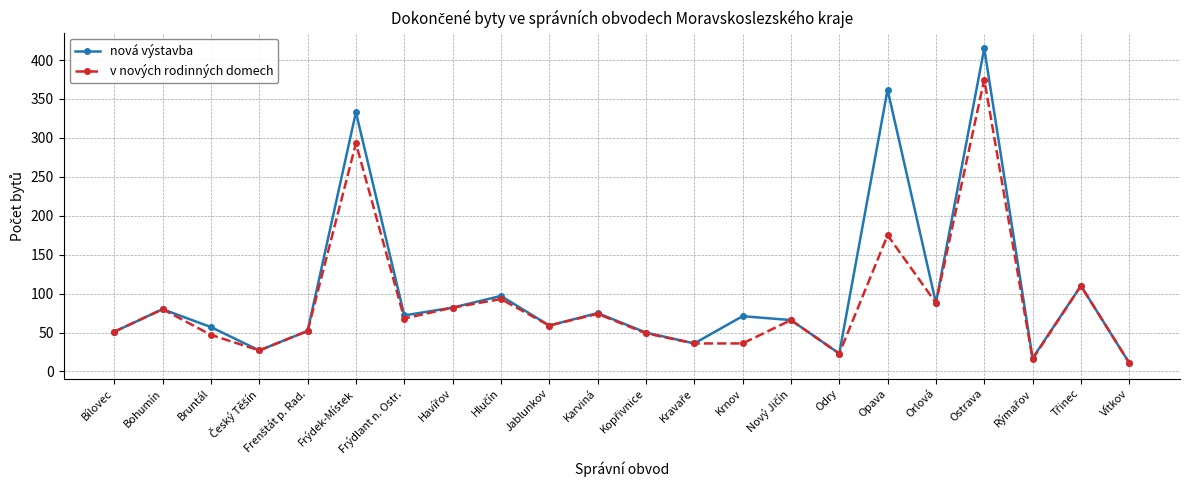

At how many categories does at least one series exceed 278?

3